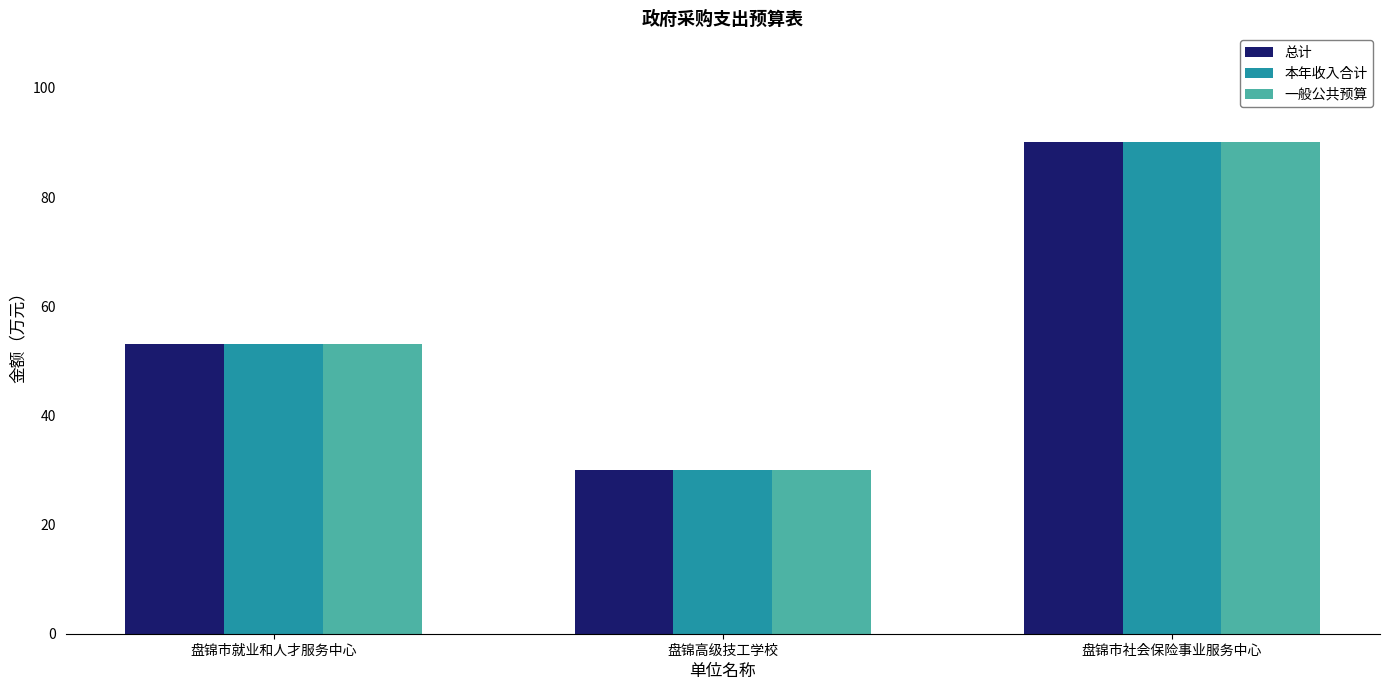

What is the label of the 3rd bar from the right?

盘锦市就业和人才服务中心